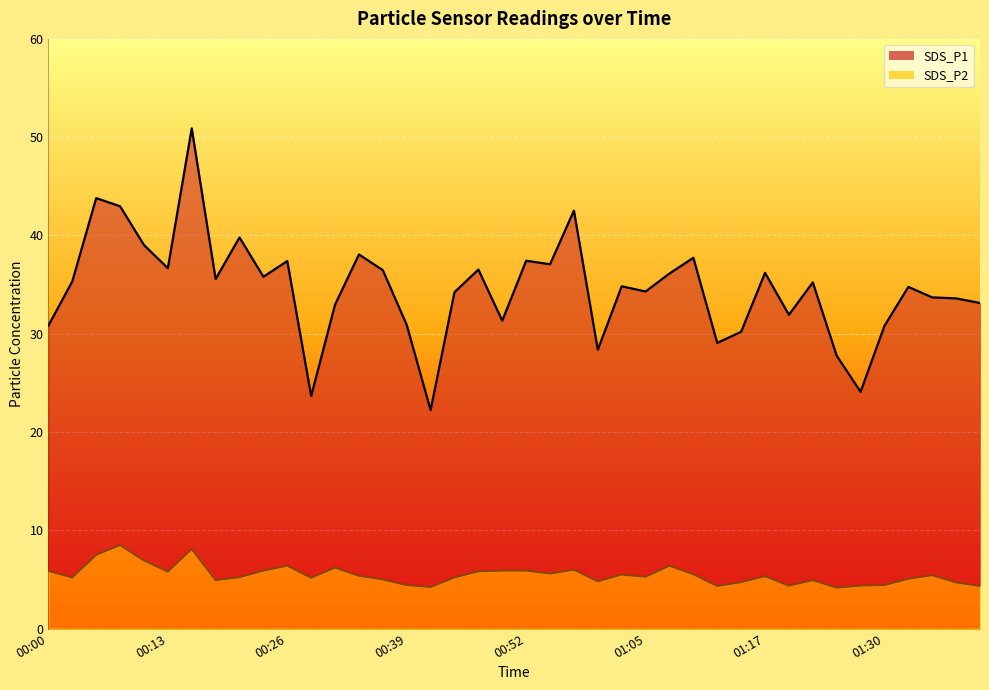

Between 01:40 and 01:07, which is larger?

01:07